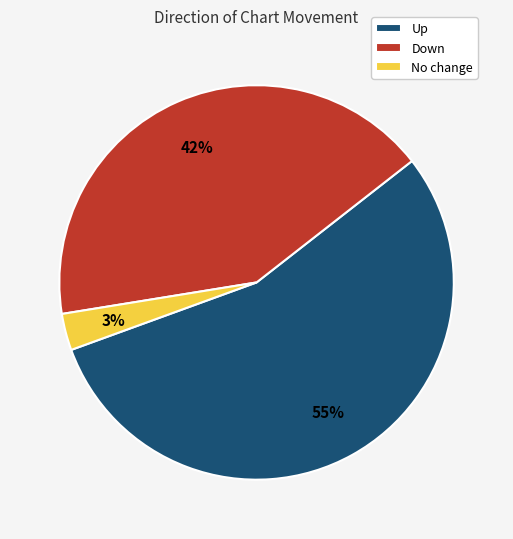

Rank the categories by value from lowest to highest.

No change, Down, Up